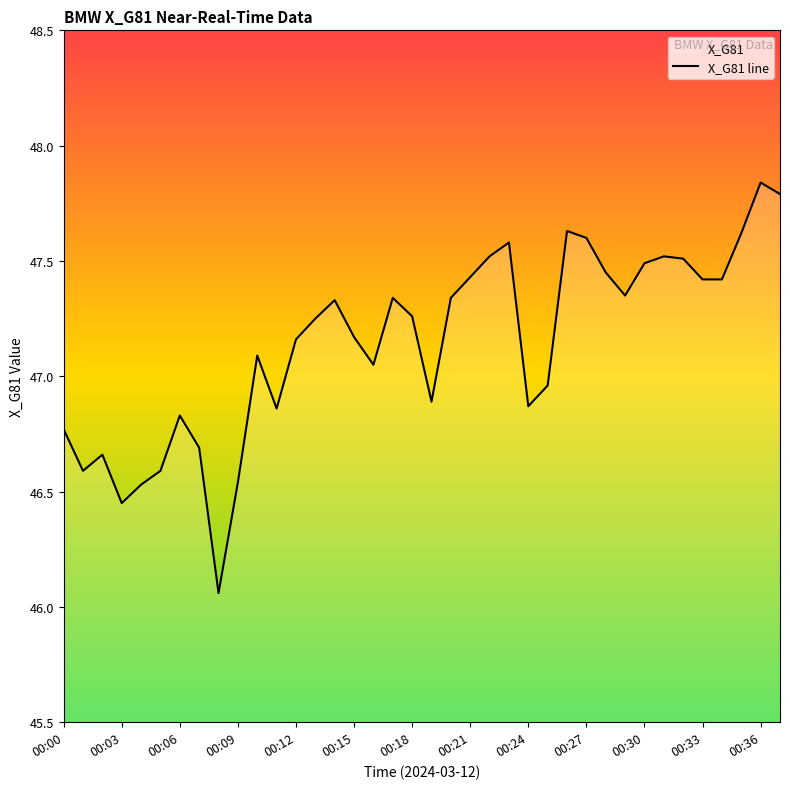

Is it true that the value at 00:03 is 18.2?

False